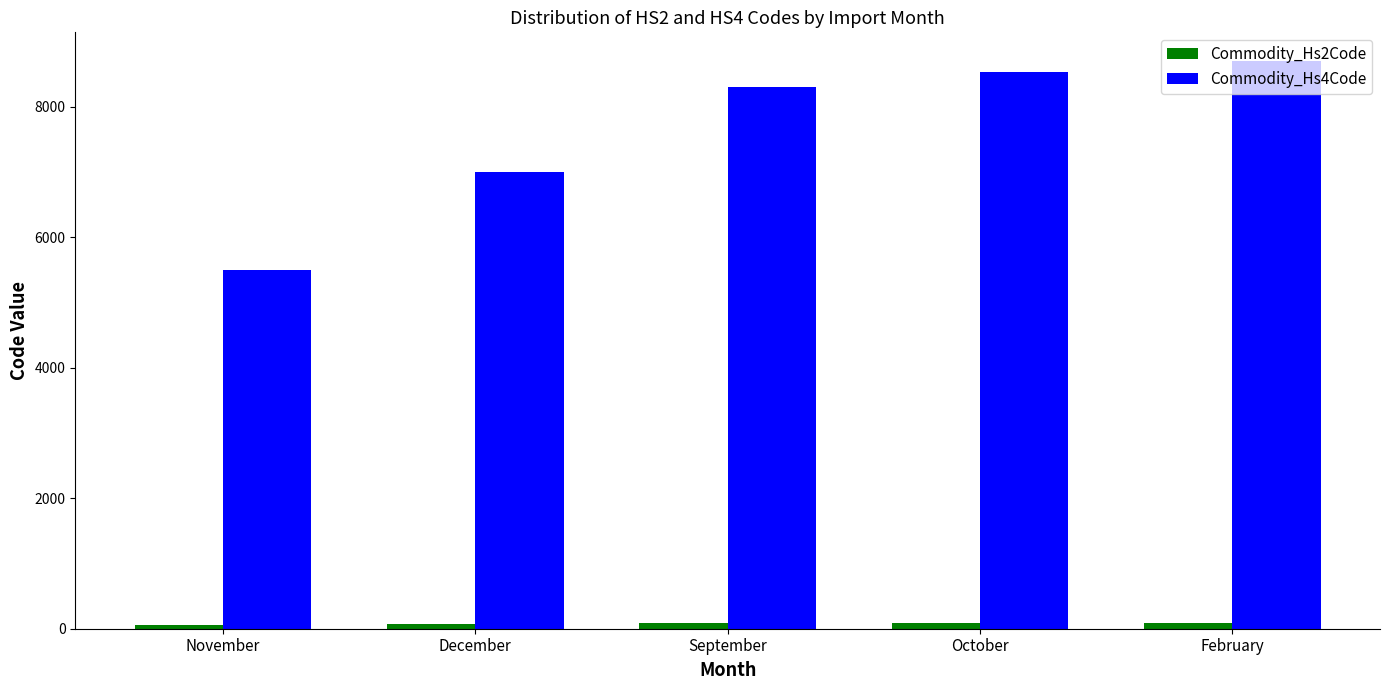

Which series has the largest total across all categories?

Commodity_Hs4Code